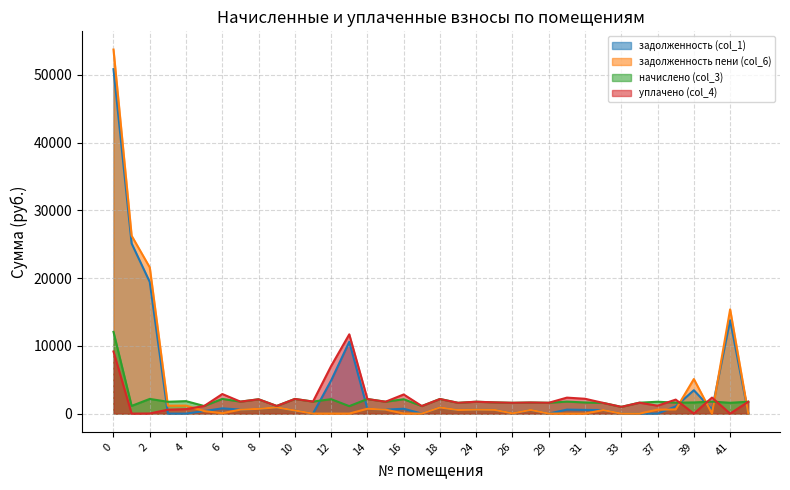

Reading left to right, transcribe all the data shown in this chart.

задолженность (col_1): 0=50856.7	1=25124.6	2=19432.0	3=0.0	4=0.0	5=374.9	6=777.5	7=589.9	8=705.5	9=927.7	10=465.4	11=0.0	12=4892.8	13=10601.2	14=717.7	15=585.0	16=719.9	17=0.0	18=907.0	23=530.9	24=585.0	25=553.0	26=35.2	28=544.8	29=6.4	30=589.9	31=548.1	32=526.0	33=0.0	35=0.0	37=0.0	38=1064.5	39=3455.7	40=591.1	41=13791.6	43=7.8
задолженность пени (col_6): 0=53752.3	1=26263.9	2=21581.1	3=1165.1	4=1178.7	5=374.9	6=54.9	7=589.9	8=705.5	9=927.7	10=465.4	11=0.0	12=0.0	13=0.0	14=717.7	15=585.0	16=13.2	17=0.0	18=907.0	23=530.9	24=585.0	25=553.0	26=35.2	28=546.9	29=6.4	30=0.0	31=0.0	32=526.0	33=0.0	35=0.0	37=583.8	38=613.9	39=5103.7	40=0.0	41=15388.1	43=7.8
начислено (col_3): 0=12063.9	1=1139.3	2=2167.9	3=1747.7	4=1840.1	5=1124.5	6=2167.9	7=1769.8	8=2116.3	9=1131.9	10=2164.3	11=1777.1	12=2131.1	13=1102.4	14=2153.2	15=1755.0	16=2120.0	17=1117.2	18=2156.9	23=1592.8	24=1755.0	25=1659.2	26=1596.5	28=1640.7	29=1600.2	30=1769.8	31=1644.4	32=1578.0	33=995.5	35=1611.2	37=1751.3	38=1618.6	39=1648.1	40=1773.5	41=1596.5	43=1755.0
уплачено (col_4): 0=9168.3	1=0.0	2=18.9	3=582.5	4=661.4	5=1124.5	6=2890.6	7=1769.8	8=2116.3	9=1131.9	10=2164.3	11=1777.1	12=7023.9	13=11703.6	14=2153.2	15=1755.0	16=2826.7	17=1117.2	18=2156.9	23=1592.8	24=1755.0	25=1659.2	26=1596.5	28=1638.6	29=1600.2	30=2359.7	31=2192.5	32=1578.0	33=995.5	35=1611.2	37=1167.6	38=2069.2	39=0.0	40=2364.6	41=0.0	43=1755.0